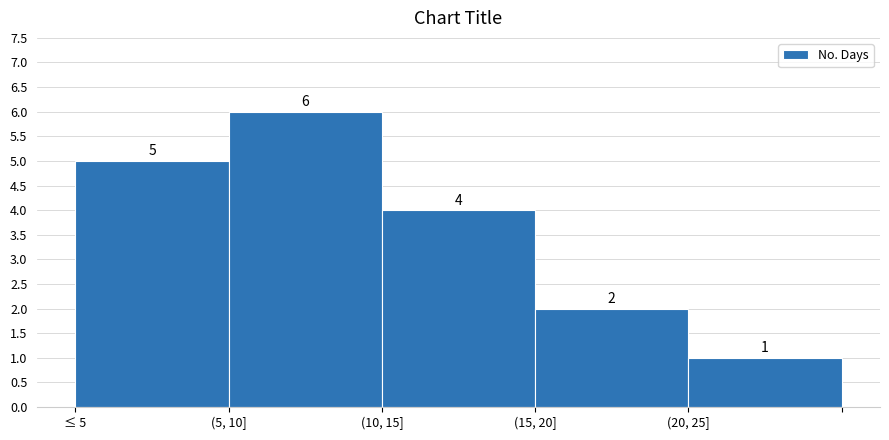

Reading left to right, list all the values displayed in this chart.

≤ 5=5	(5, 10]=6	(10, 15]=4	(15, 20]=2	(20, 25]=1